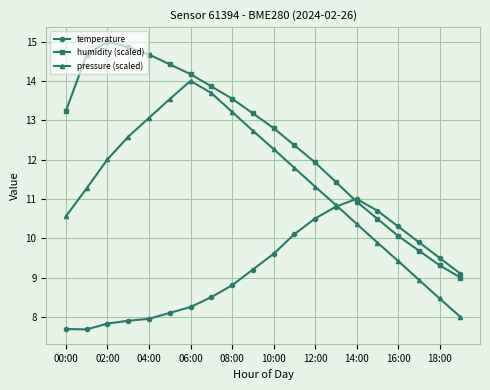

What is the value of the temperature point at the 20th from the left?

9.1